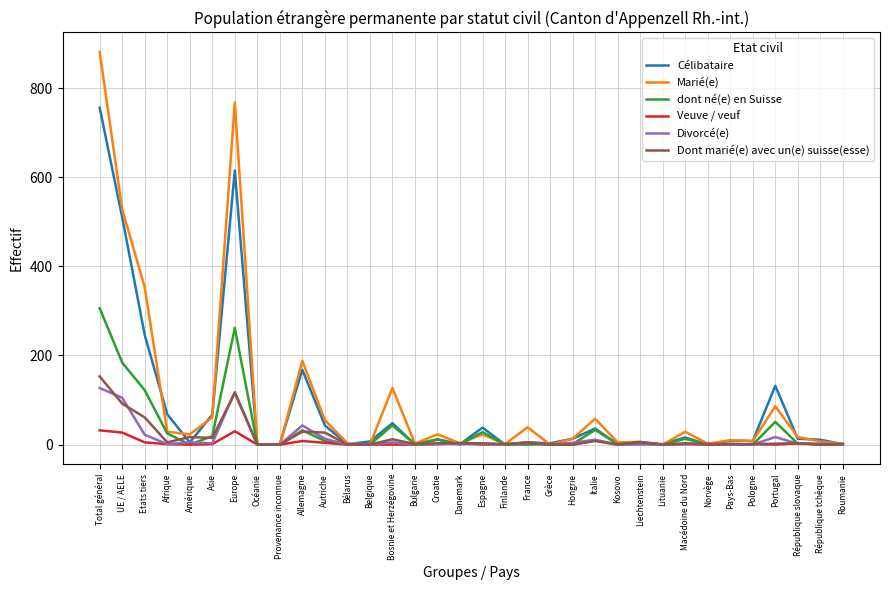

The dont né(e) en Suisse series shows 0 at Océanie. True or false?

True